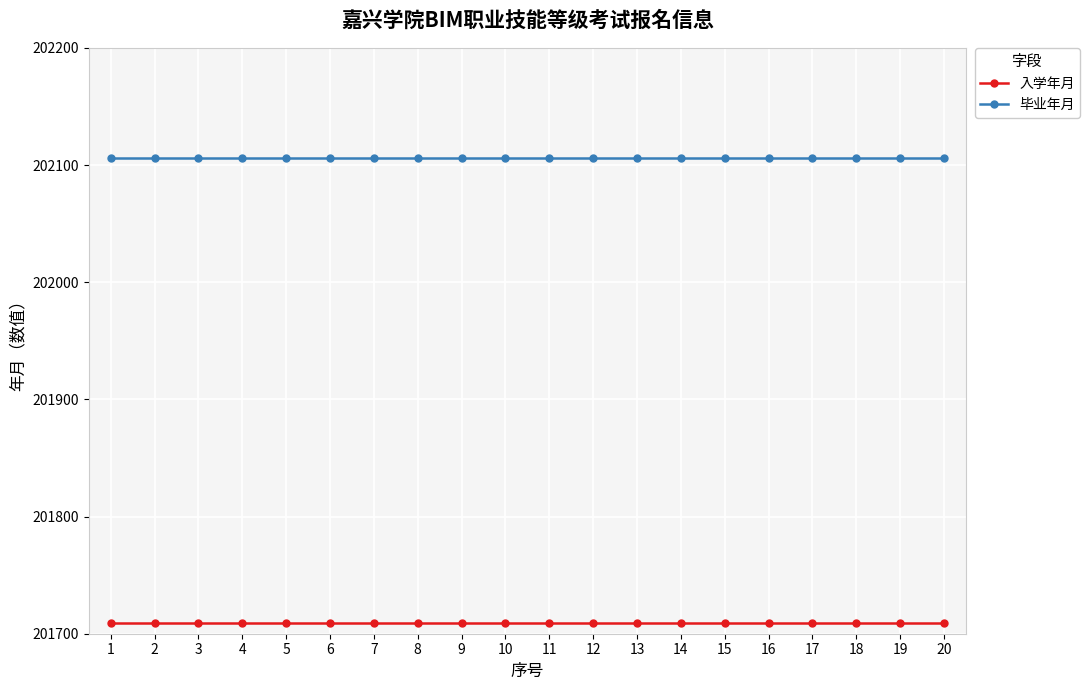

What is the difference between the highest and lowest values at 10?

397